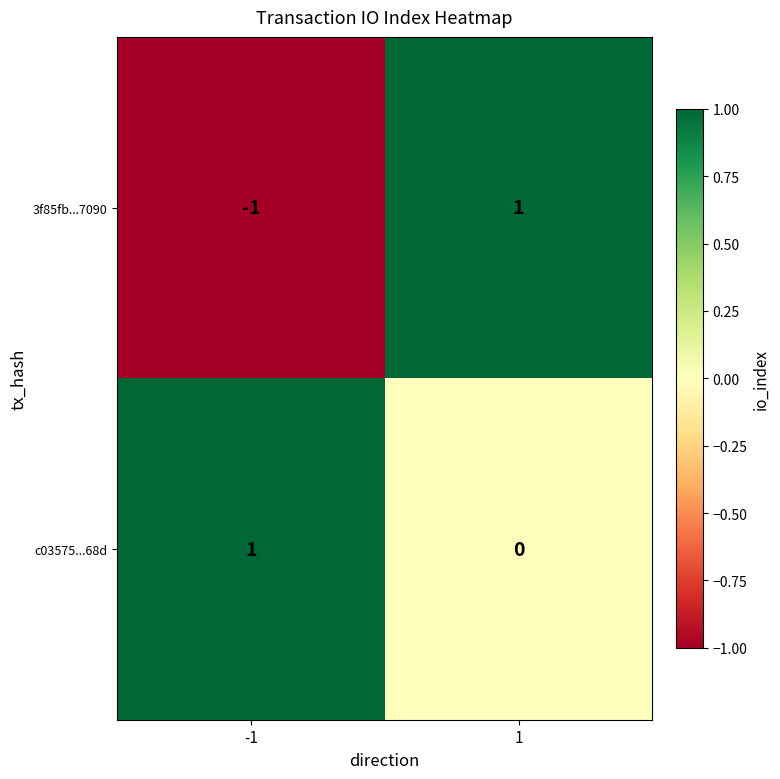

What is the difference between the highest and lowest values at -1?

2